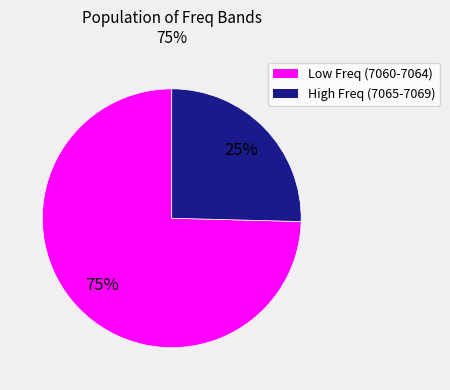

How many segments does this pie chart have?

2